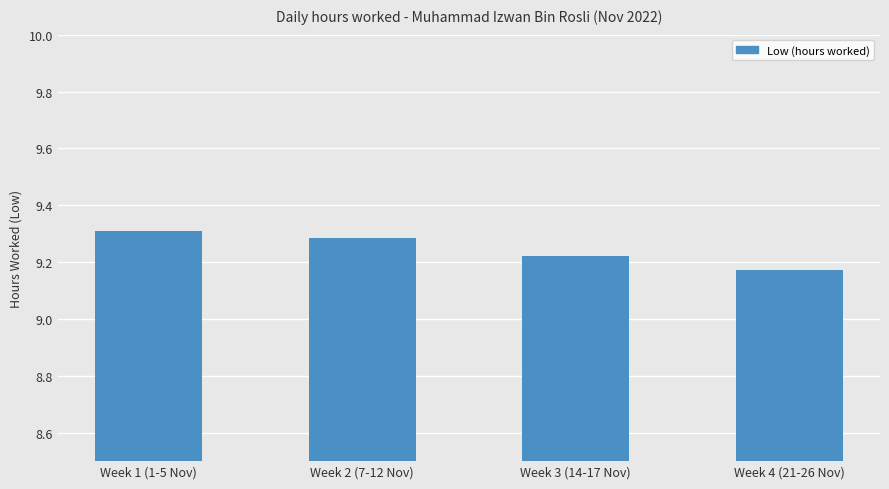

Which label corresponds to the smallest value in the chart?

Week 4 (21-26 Nov)